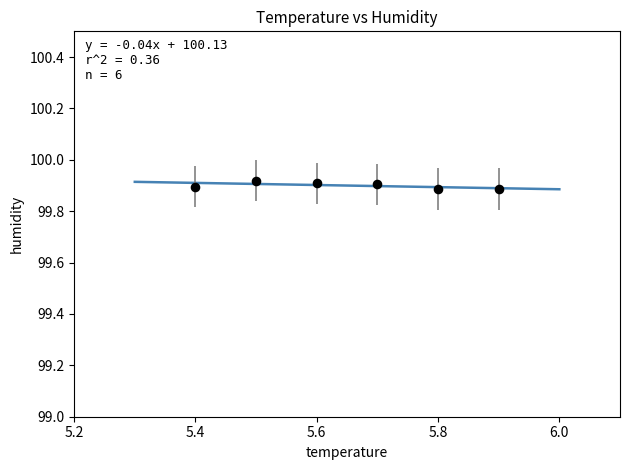

What is the average X value?

5.6